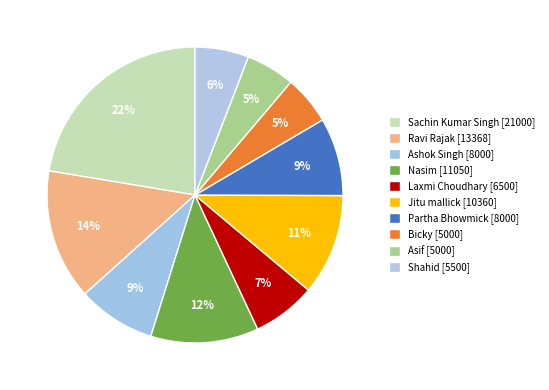

The Bicky slice represents 5% of the pie. True or false?

True